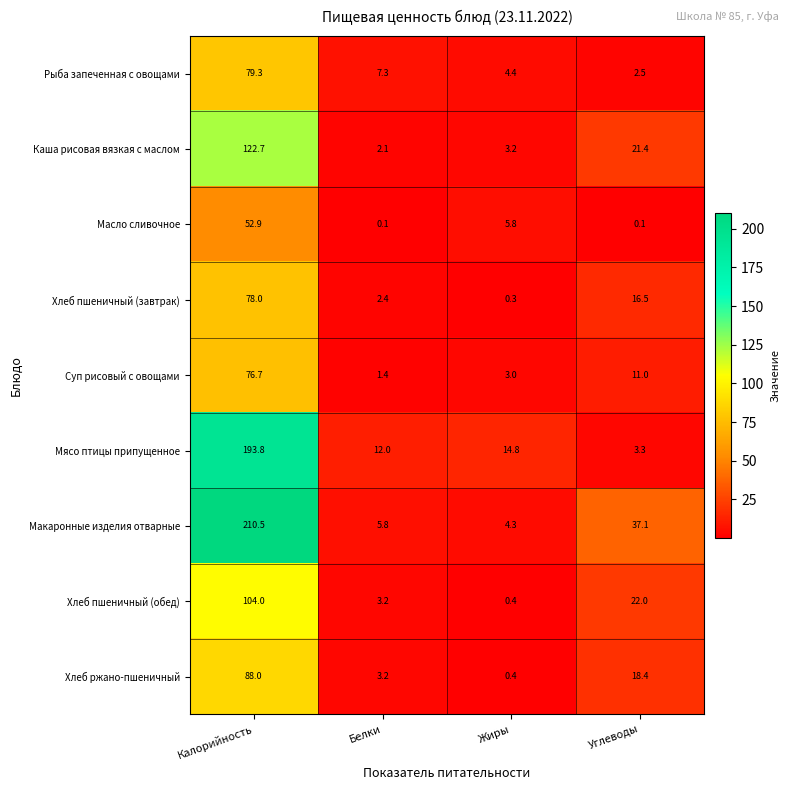

What is the maximum value shown in the chart?

210.5